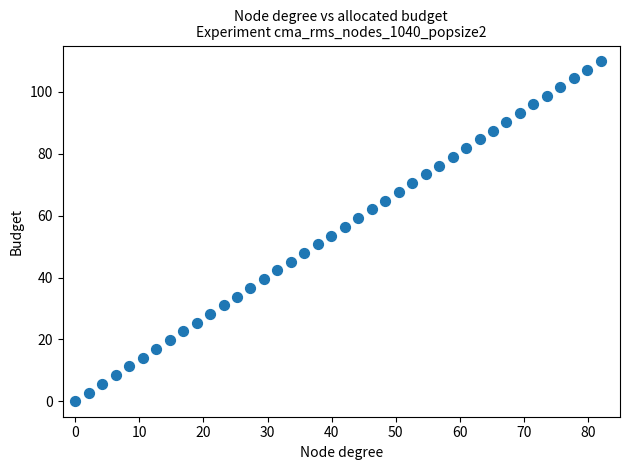

What is the range of X values (max minus min)?

82.0